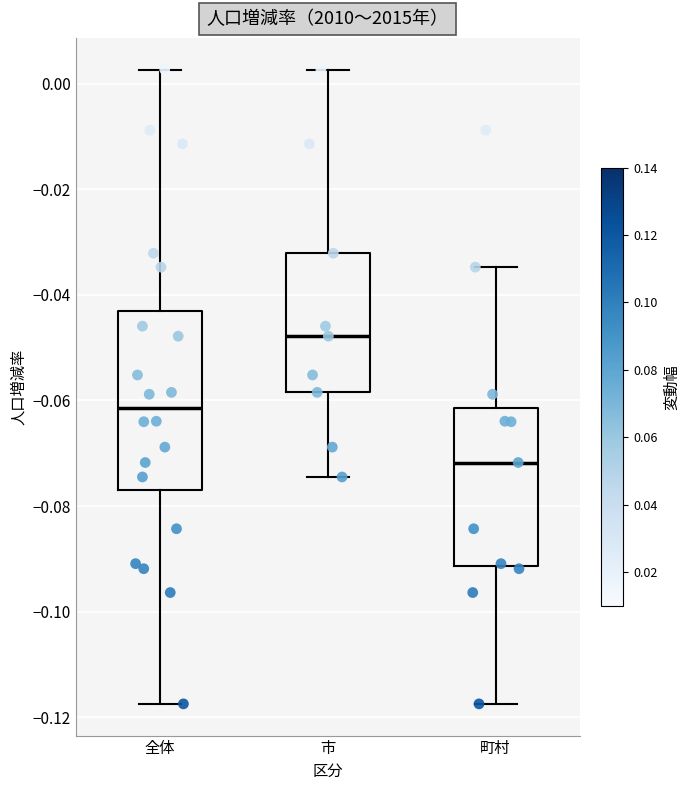

Reading left to right, transcribe this box plot: for each box, give where its median line is, the range the box spans, and where its two whiskers end, as read against the y-axis. The values are not printed on the chart, so give them approximately, as read against the axis.

全体: median -0.062, box -0.076 to -0.044, whiskers -0.118 to 0.002
市: median -0.048, box -0.058 to -0.032, whiskers -0.074 to 0.002
町村: median -0.072, box -0.092 to -0.062, whiskers -0.118 to -0.034